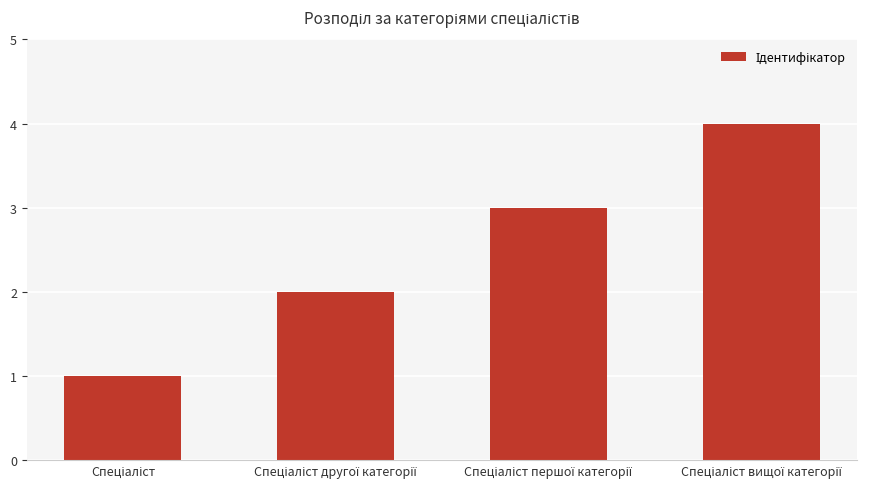

What is the difference between the second highest and second lowest values?

1